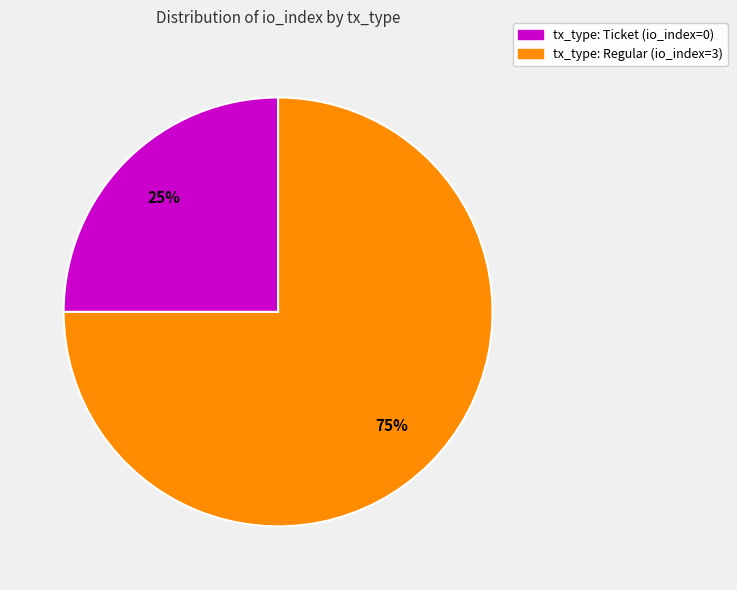

What is the ratio of the value at tx_type: Regular (io_index=3) to the value at tx_type: Ticket (io_index=0)?

3.0